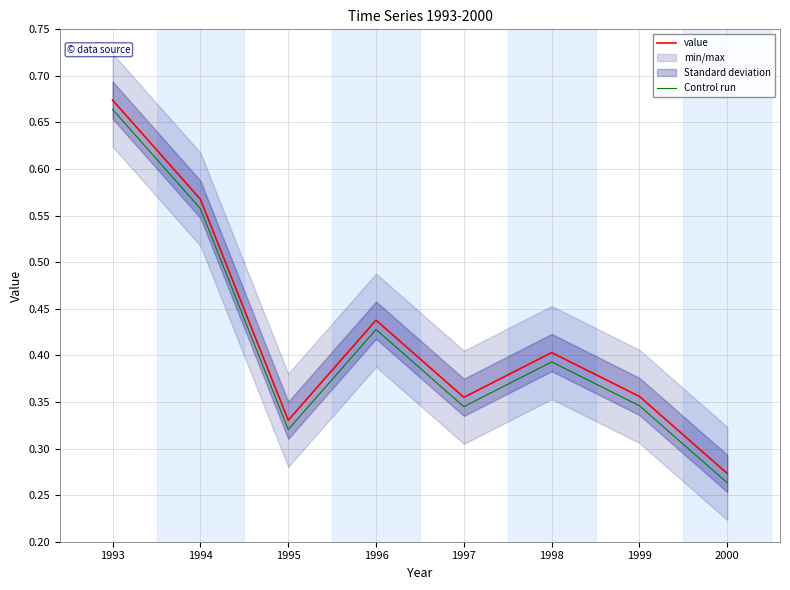

Reading left to right, what are all the values shown in this chart?

value: 1993=0.7	1994=0.6	1995=0.3	1996=0.4	1997=0.4	1998=0.4	1999=0.4	2000=0.3
Control run: 1993=0.7	1994=0.6	1995=0.3	1996=0.4	1997=0.3	1998=0.4	1999=0.3	2000=0.3